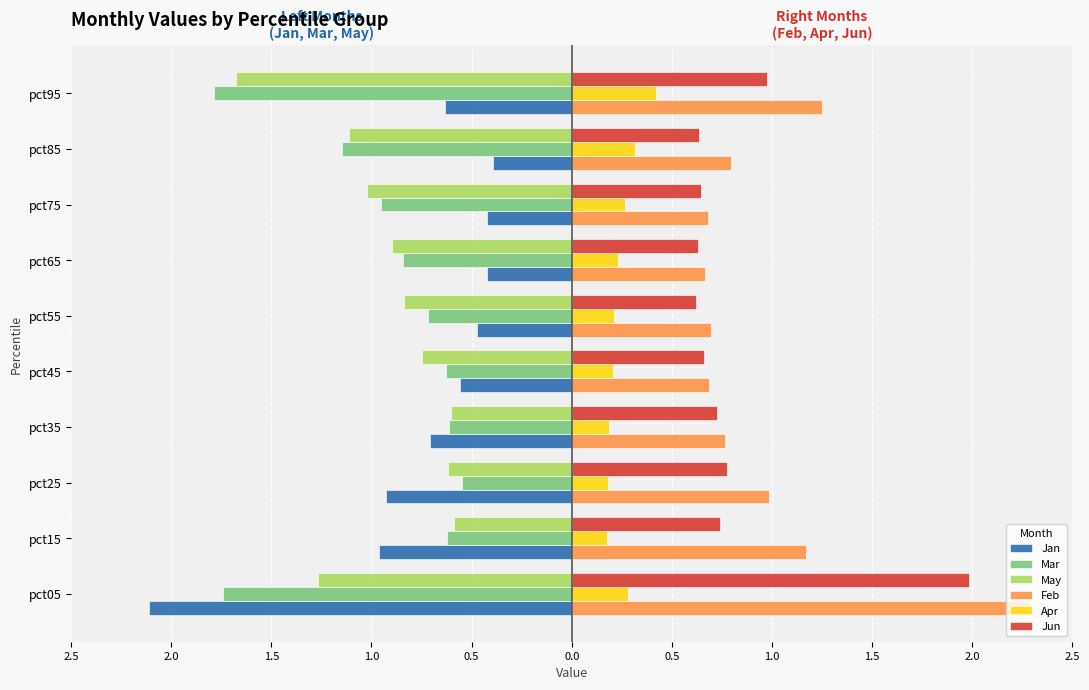

What are all the series names shown in the legend?

Jan, Mar, May, Feb, Apr, Jun